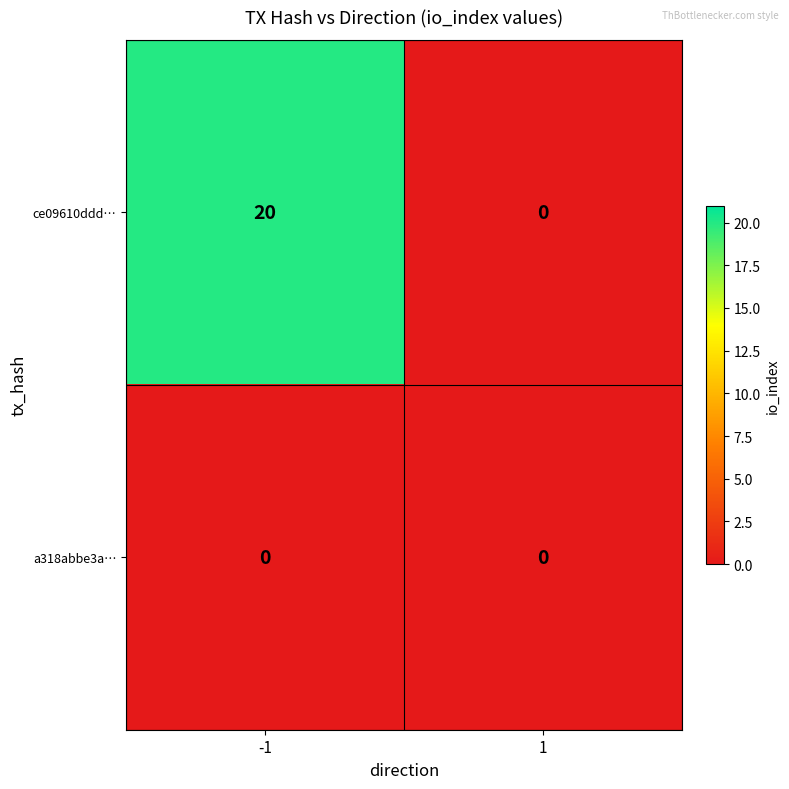

What is the maximum value shown in the chart?

20